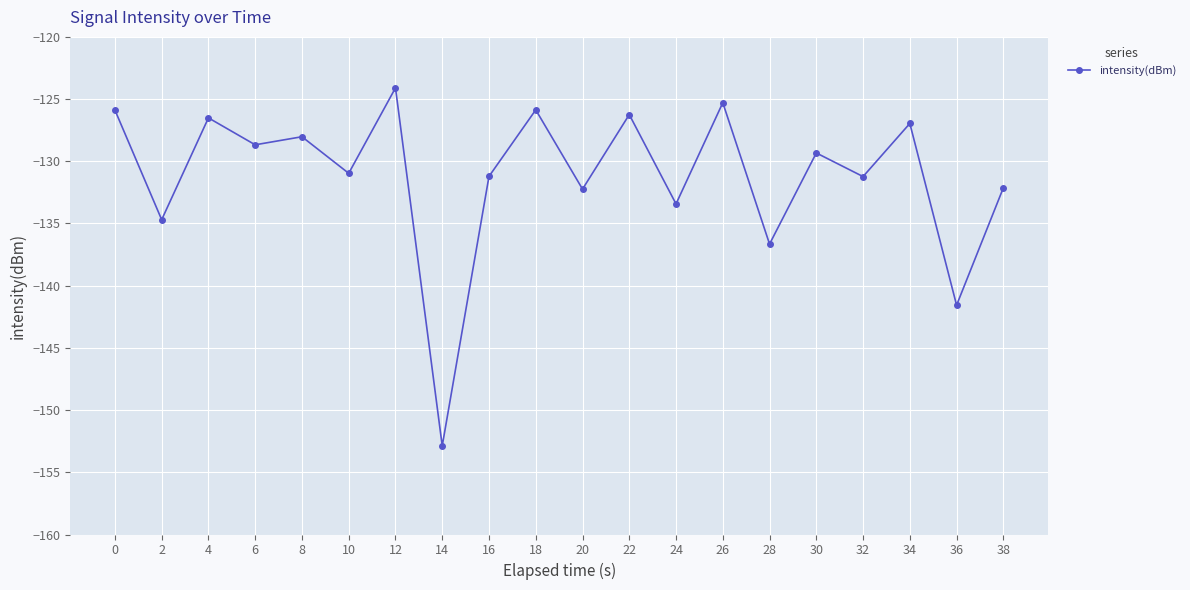

True or false: the data shows -34.1 at 18.

False